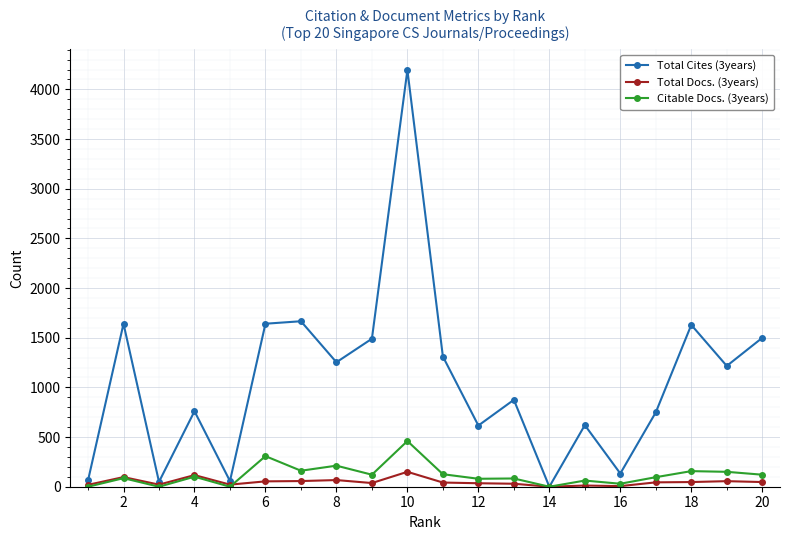

How many data points does each series have?

20